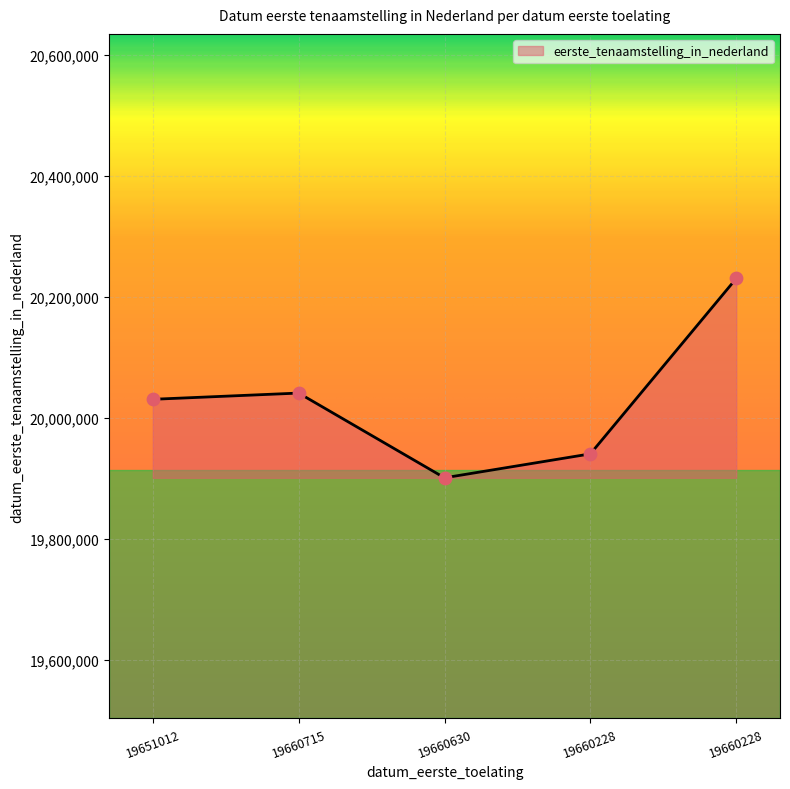

Does the chart have visible grid lines?

Yes